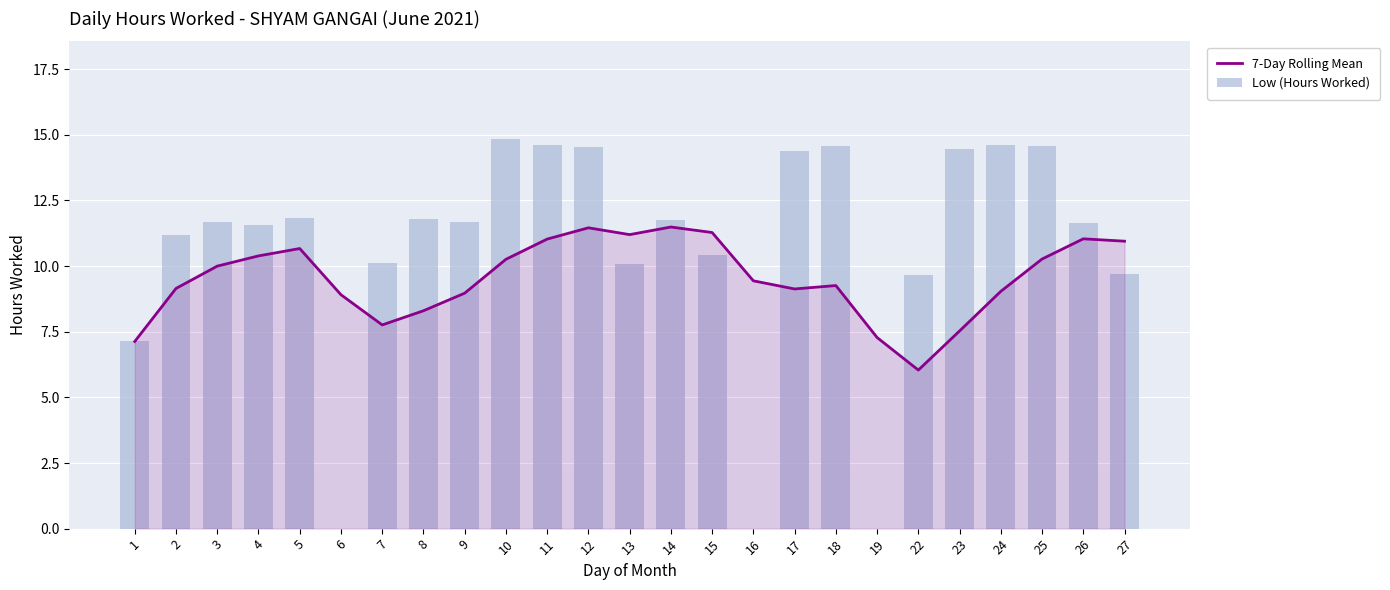

What is the sum of all 7-Day Rolling Mean values?

238.0